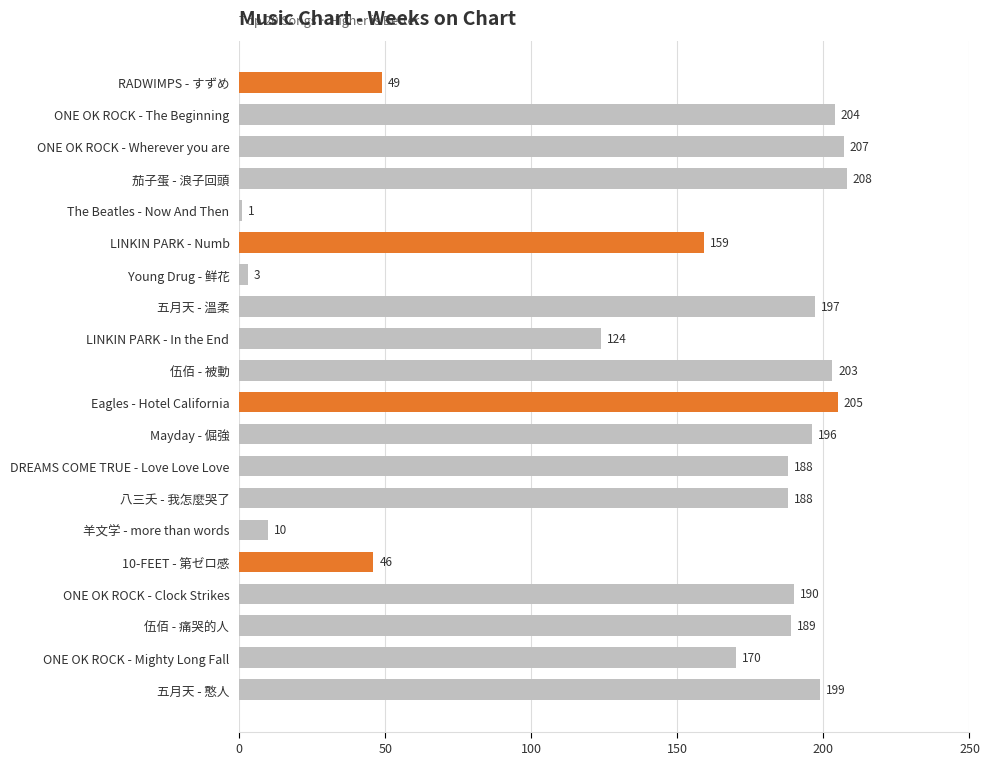

What is the label of the 10th bar from the bottom?

Eagles - Hotel California